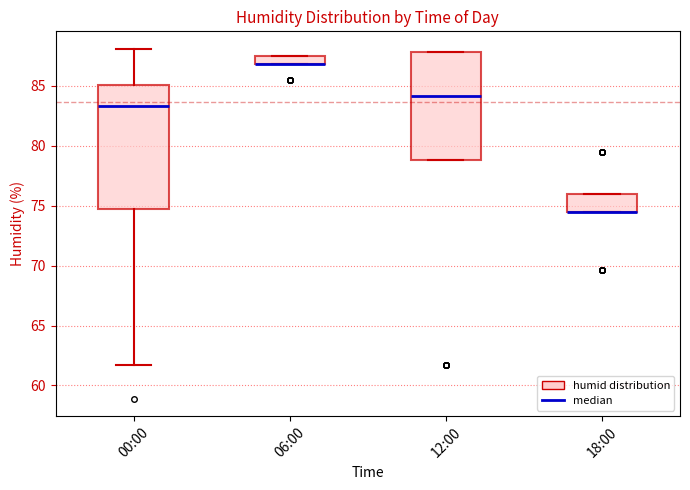

Where is the lower edge of the box for 12:00 on the y-axis? The values are not printed on the chart, so give them approximately, as read against the axis.

79.0